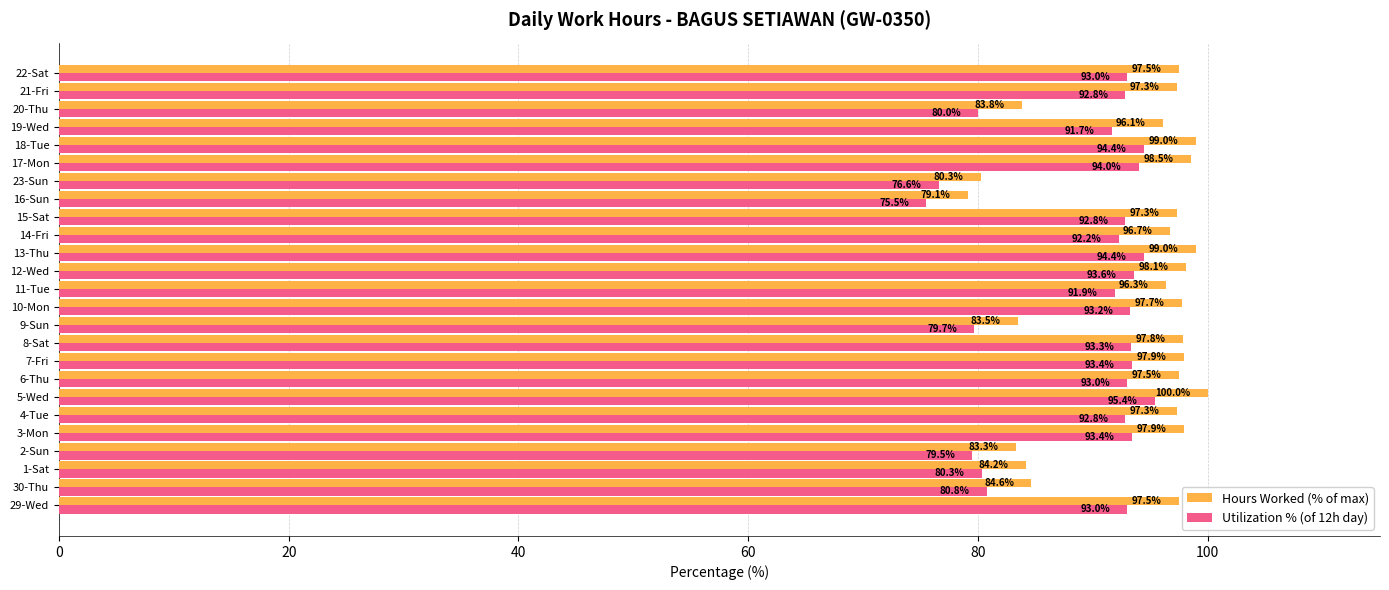

Which series has the largest range (max minus min)?

Hours Worked (% of max)